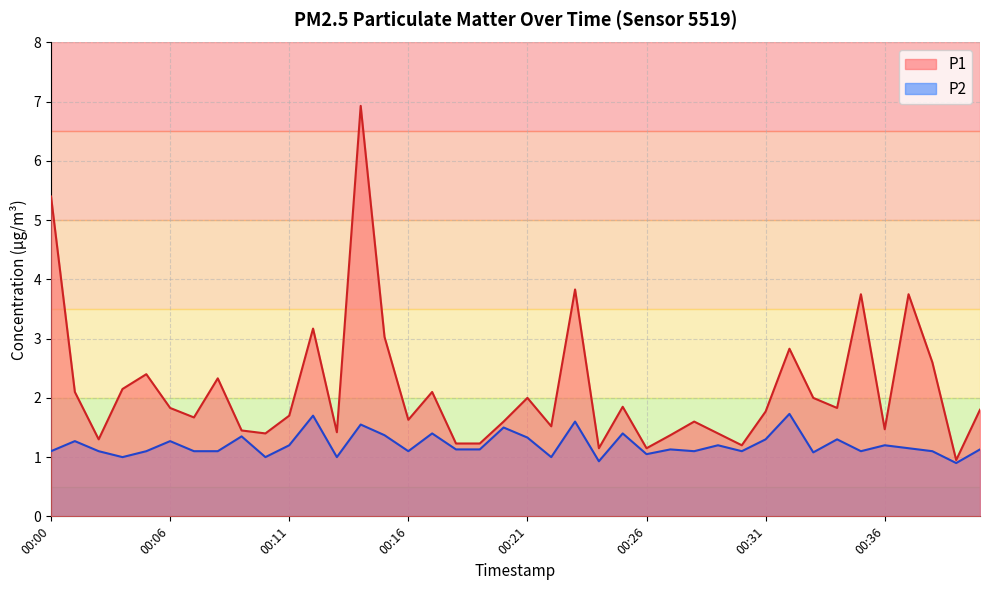

List the labels in order of P1 value, largest first.

00:14, 00:00, 00:23, 00:35, 00:37, 00:12, 00:15, 00:32, 00:38, 00:05, 00:08, 00:04, 00:02, 00:17, 00:21, 00:33, 00:25, 00:06, 00:34, 00:40, 00:31, 00:11, 00:07, 00:16, 00:20, 00:28, 00:22, 00:36, 00:09, 00:13, 00:10, 00:29, 00:27, 00:03, 00:18, 00:19, 00:30, 00:24, 00:26, 00:39